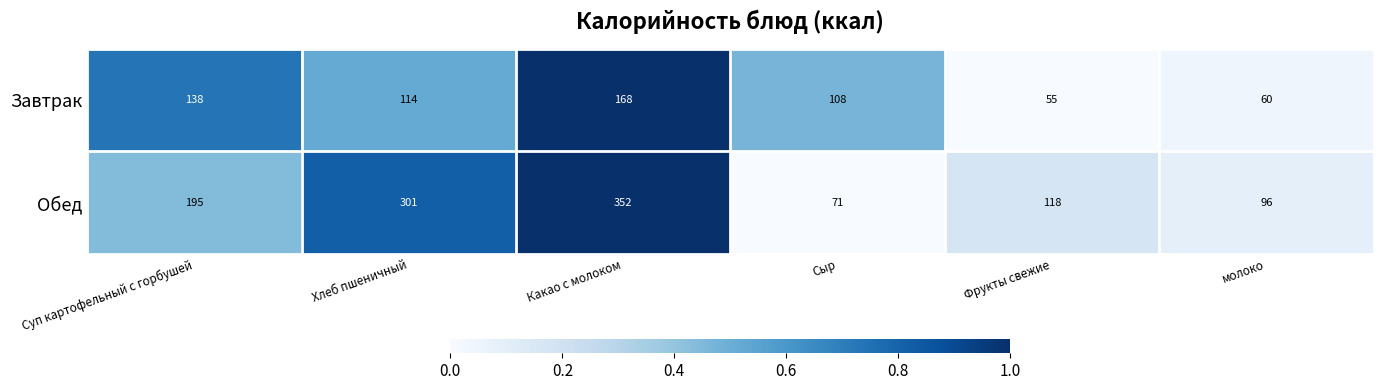

Reading left to right, transcribe all the data shown in this chart.

Завтрак: 138	114	168	108	55	60
Обед: 195	301	352	71	118	96